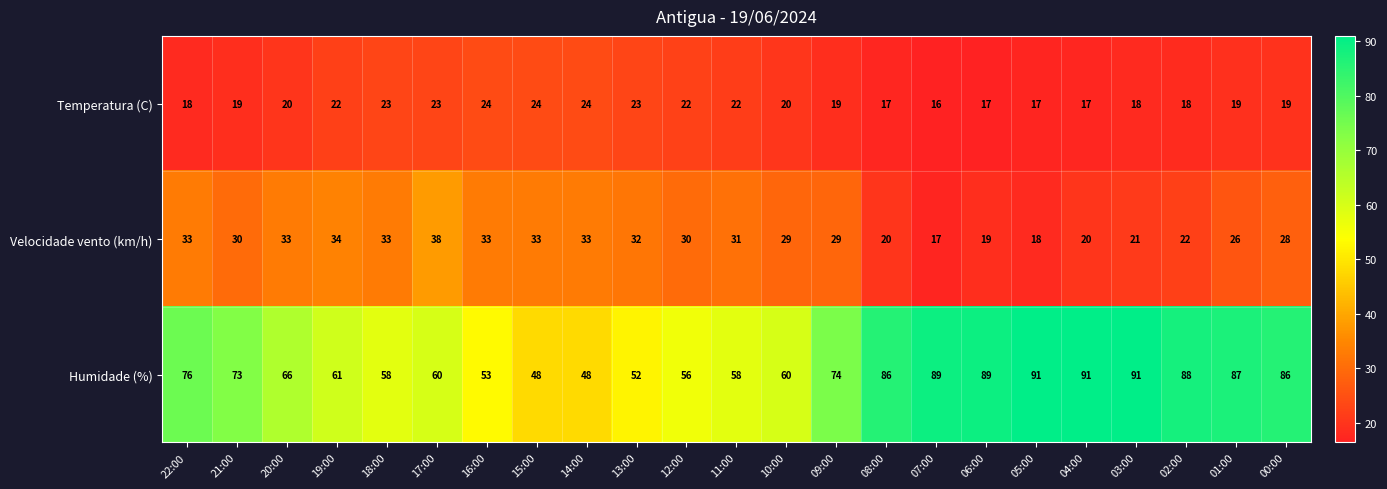

List the series in order of their peak value, highest first.

Humidade (%), Velocidade vento (km/h), Temperatura (C)